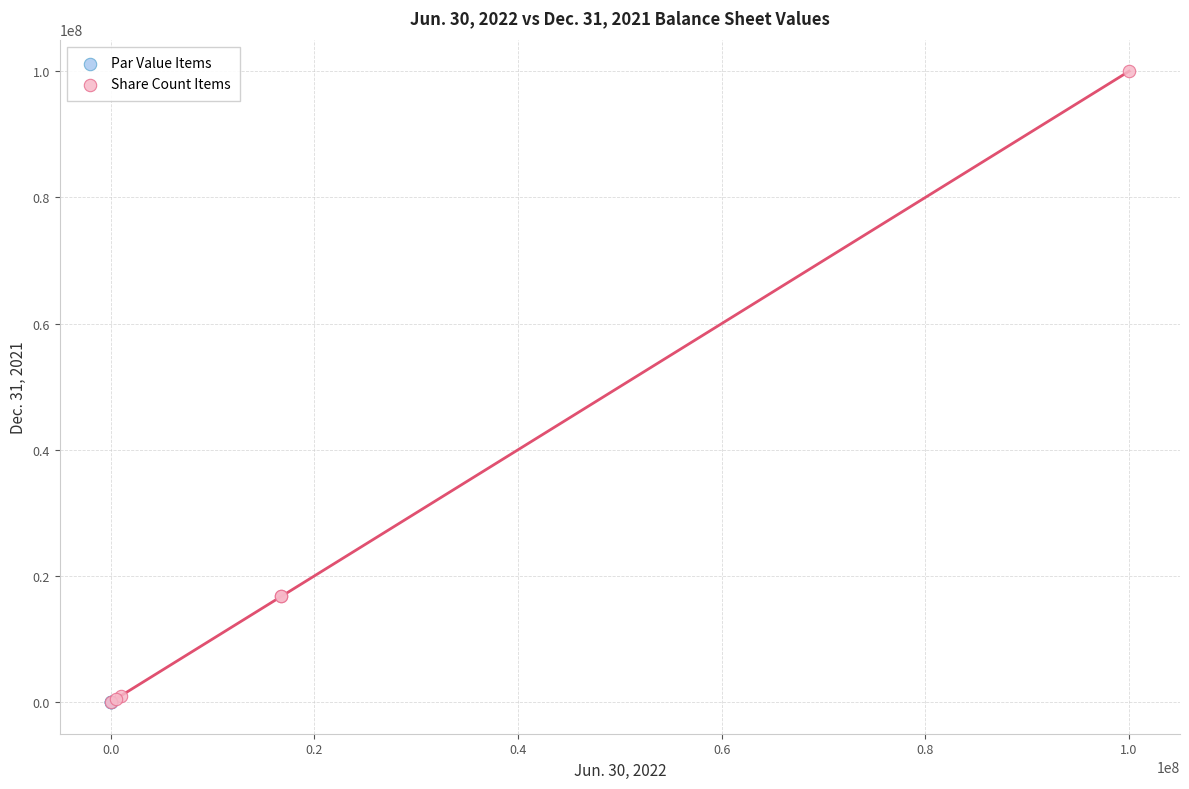

Which series contains the highest Y value?

Share Count Items